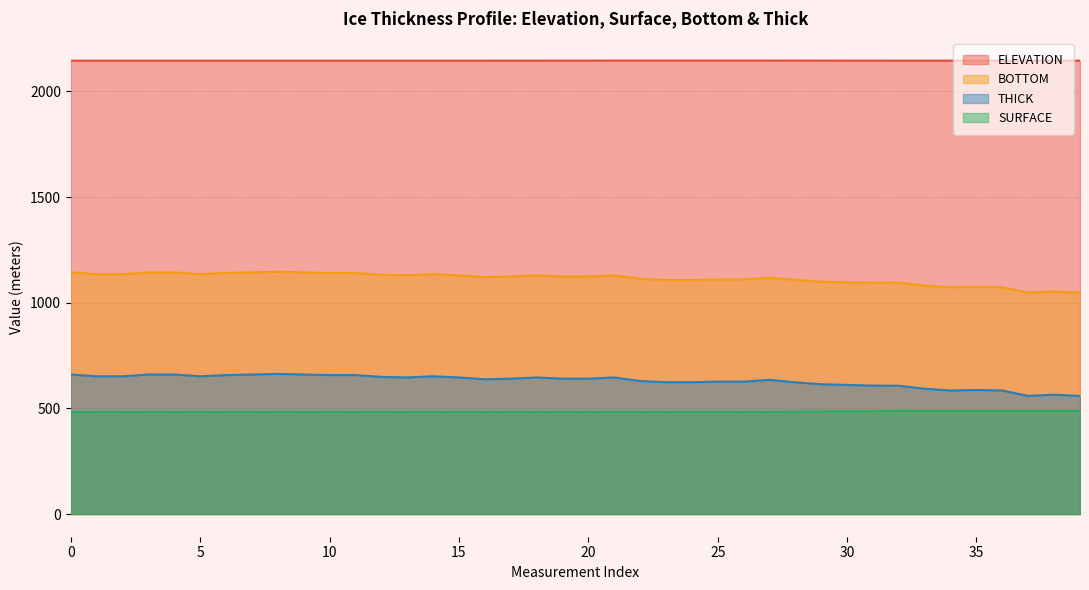

True or false: BOTTOM and THICK cross at least once.

False